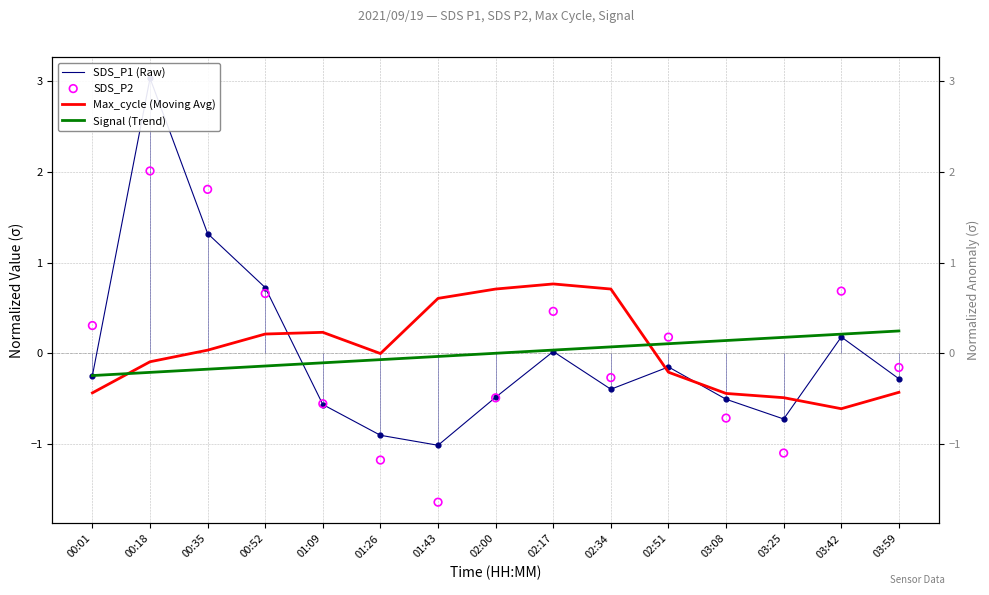

Which series has the largest Y range (max minus min)?

SDS_P1 (Raw)